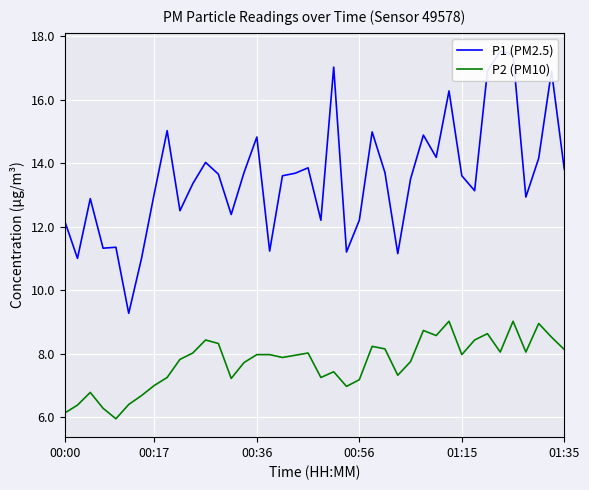

What is the value of the P1 (PM2.5) point at the 32nd from the left?

13.6